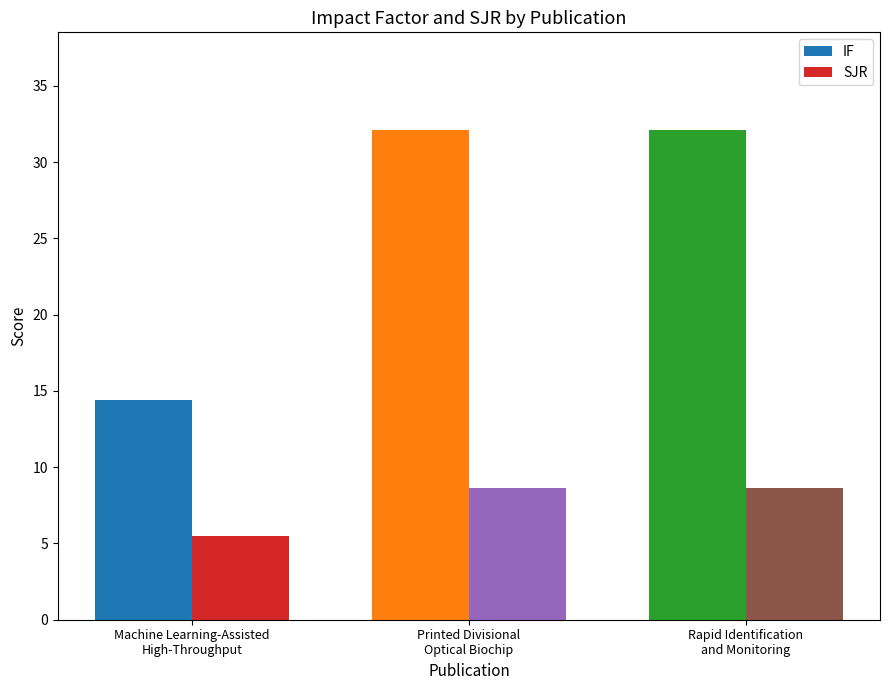

Does the chart contain stacked bars?

No